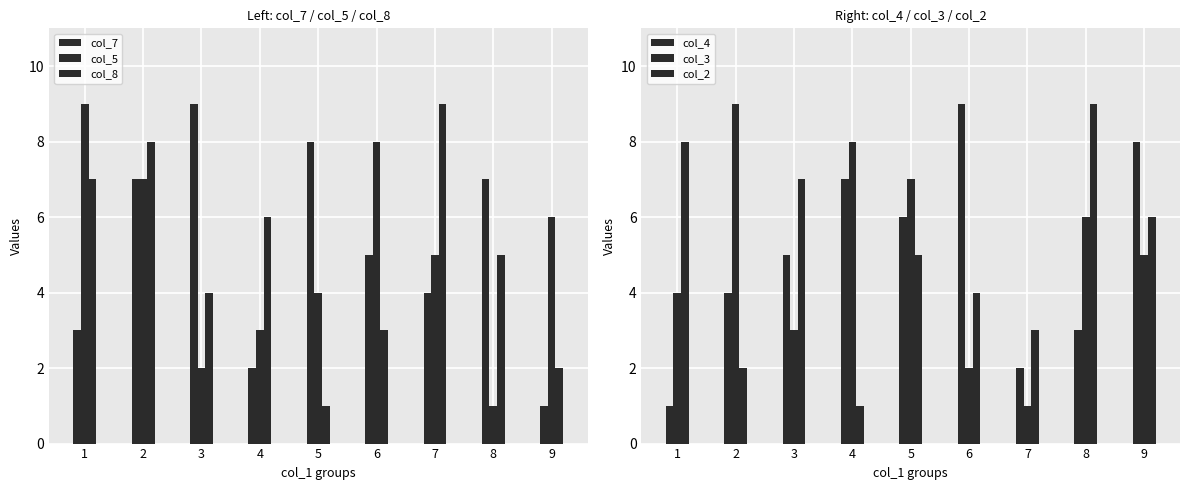

Which series has the widest spread of values?

col_7